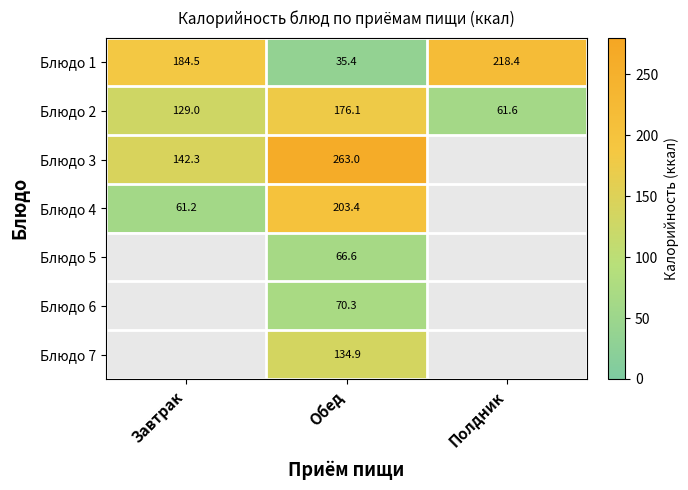

Read the Блюдо 1 value at Обед.

35.4